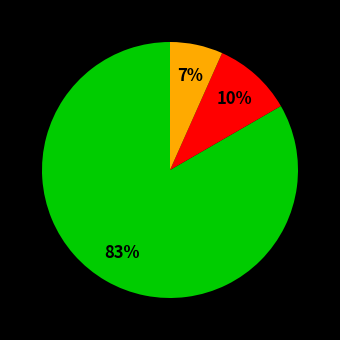

To the nearest percent, what is the average slice percentage?

33%